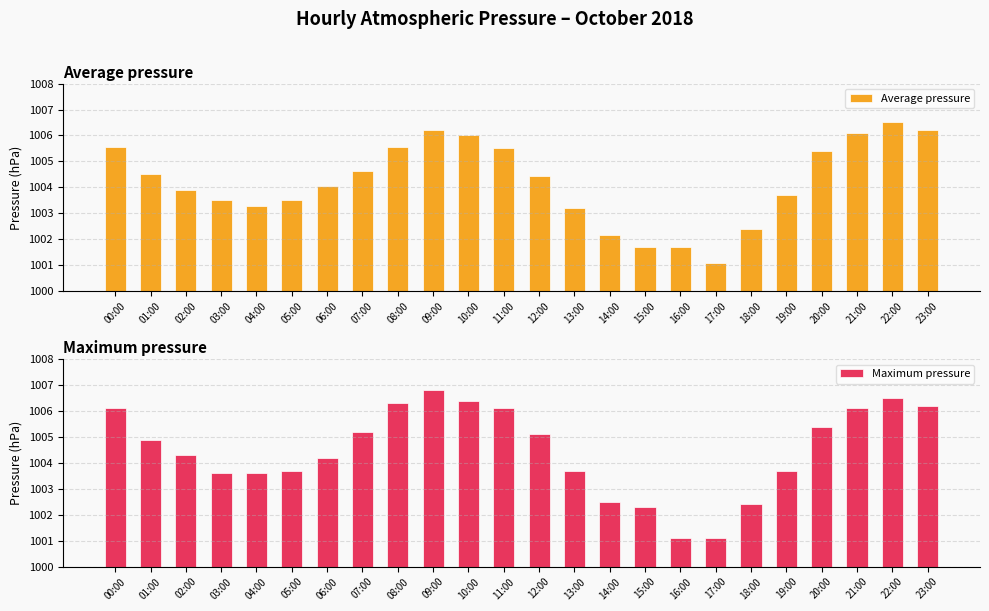

True or false: Maximum pressure has a value of 1534.1 at 01:00.

False